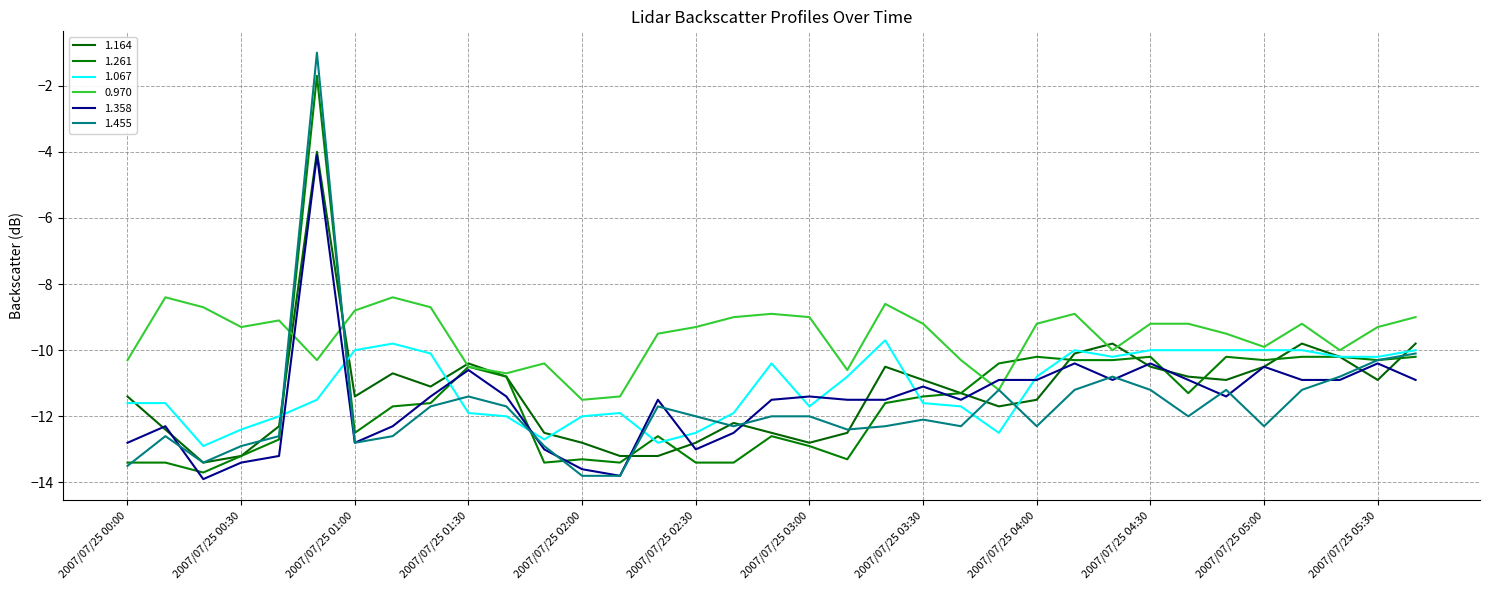

How many interior local peaks does the 1.358 series have?

10